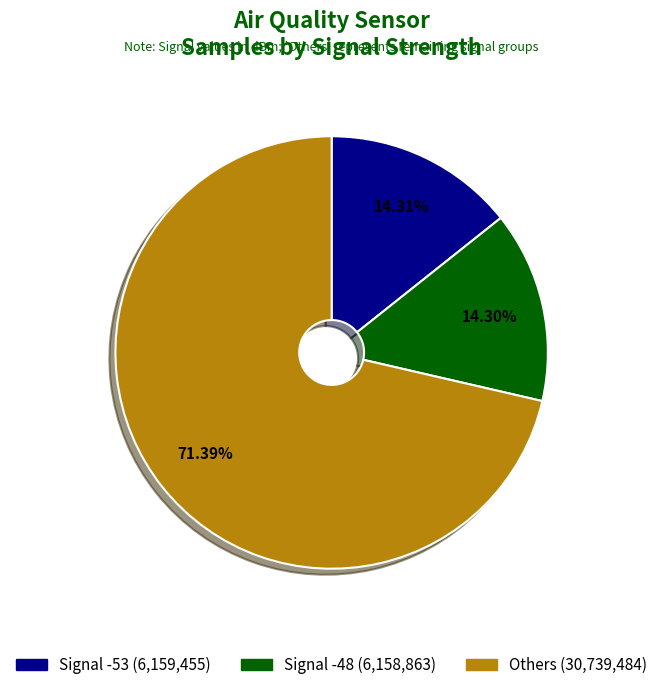

Is there a majority slice in this chart?

Yes